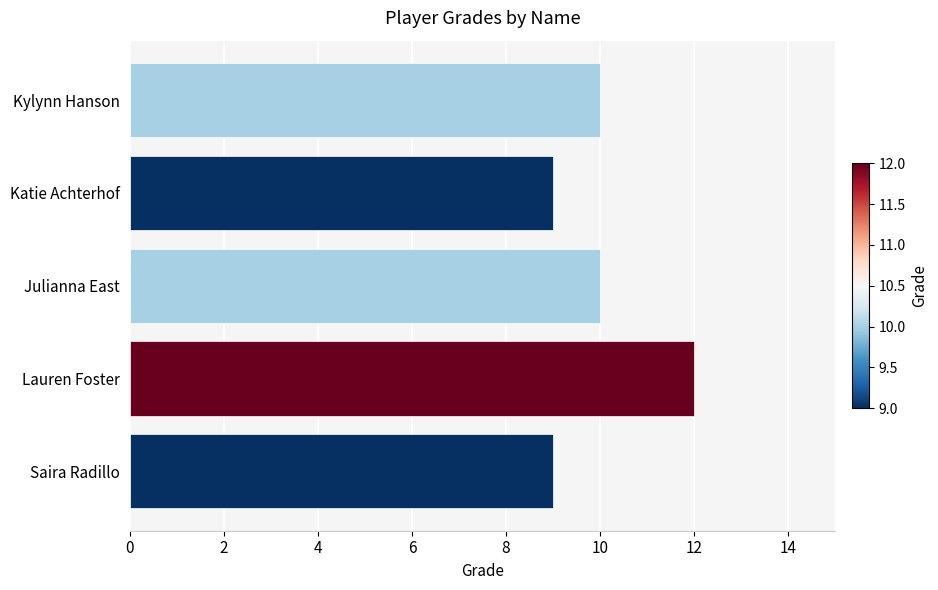

Reading bottom to top, list all the values displayed in this chart.

9	12	10	9	10